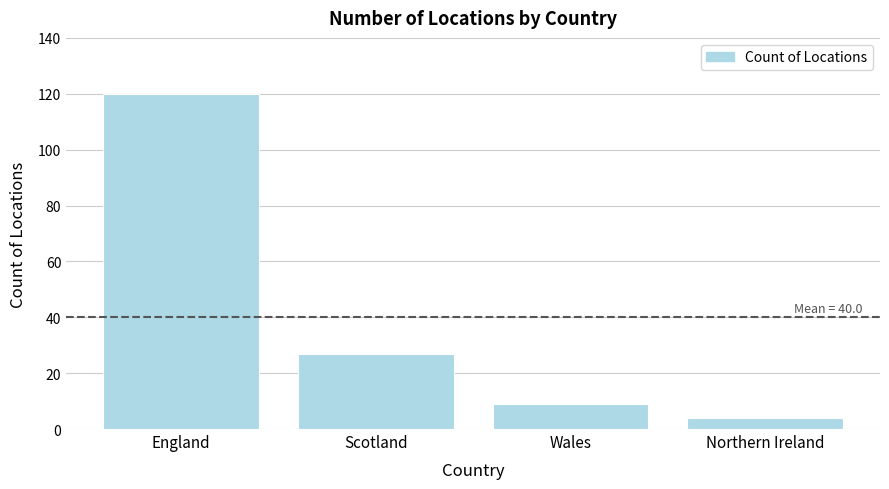

At which category does the chart reach its minimum across all series?

Northern Ireland